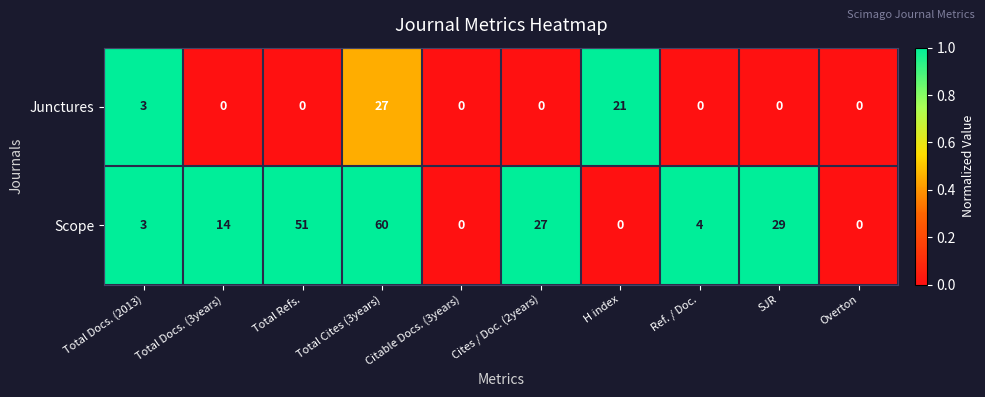

How many values in the Junctures series exceed 0?

3